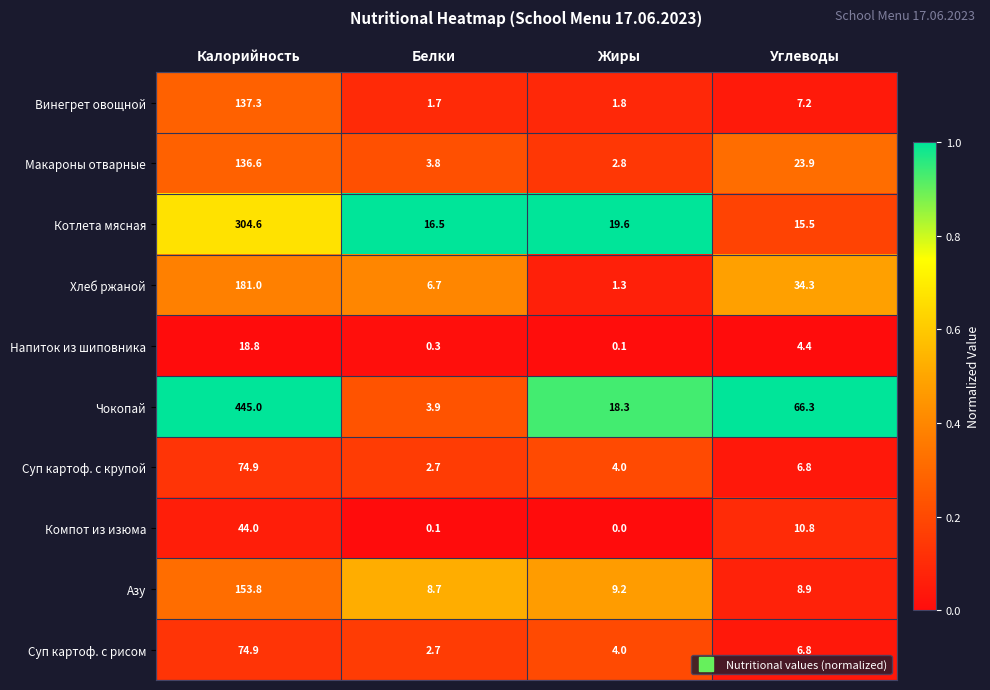

Is it true that Котлета мясная equals 26.1 at Жиры?

False